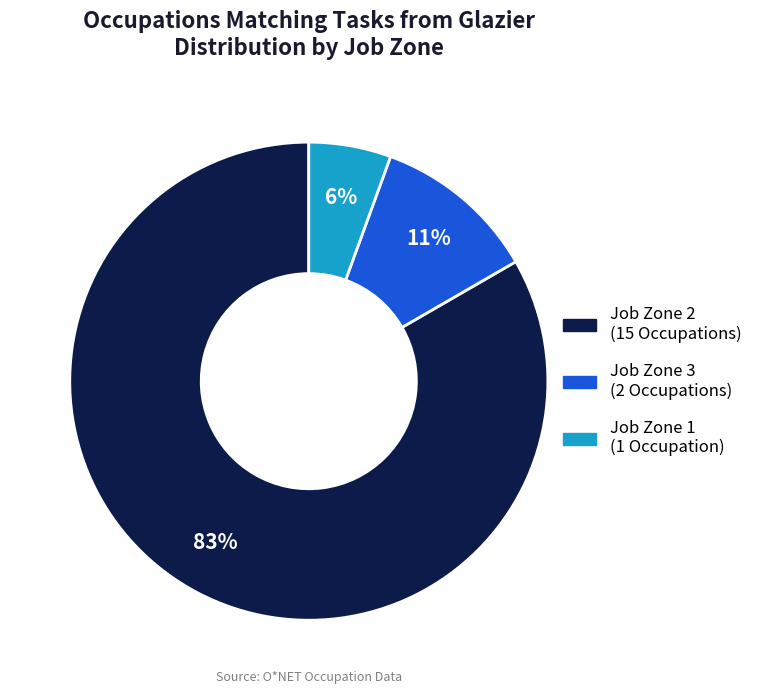

To the nearest percent, what is the average slice percentage?

33%